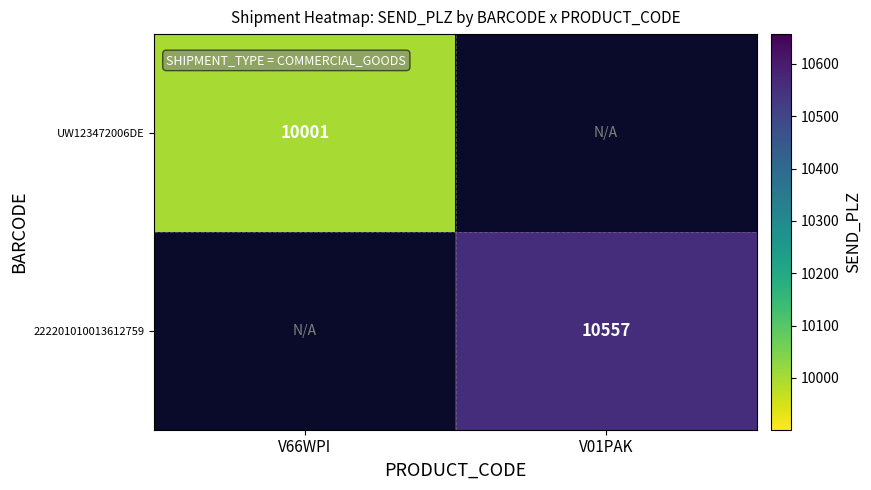

The value of UW123472006DE at V66WPI is 10001. True or false?

True